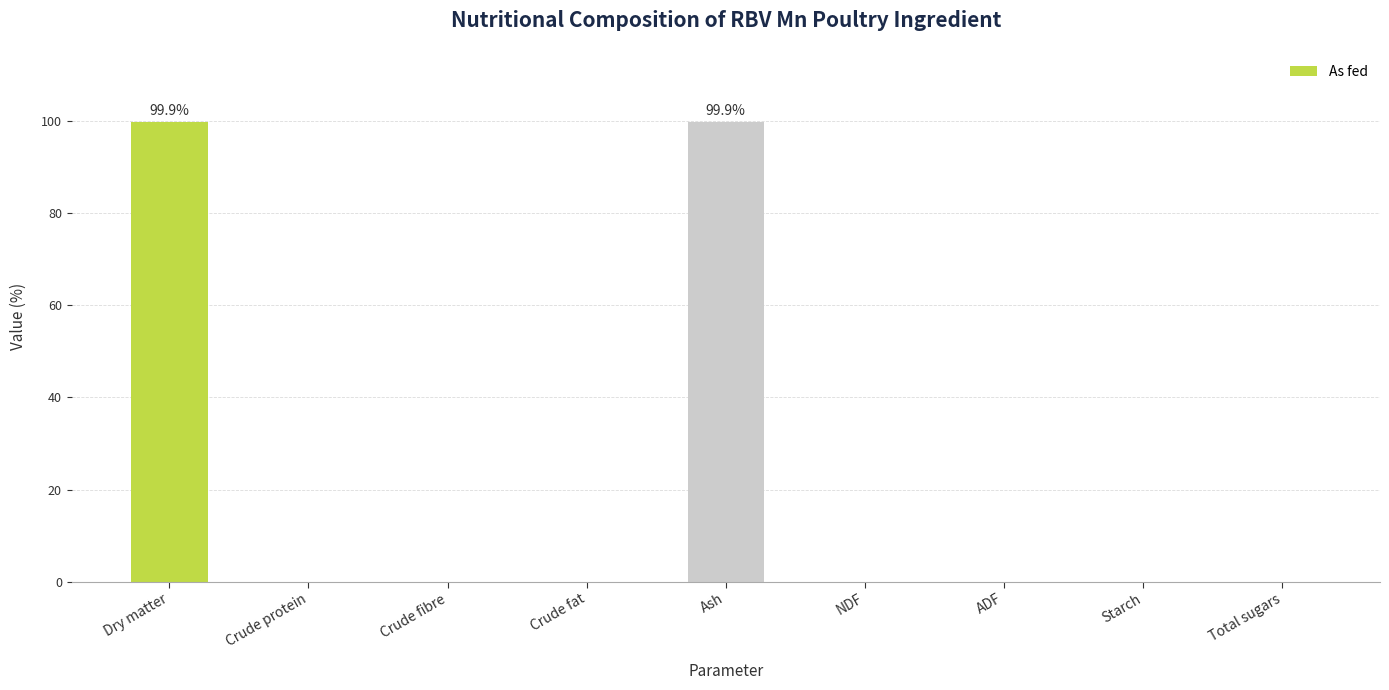

What is the greatest value displayed?

99.9